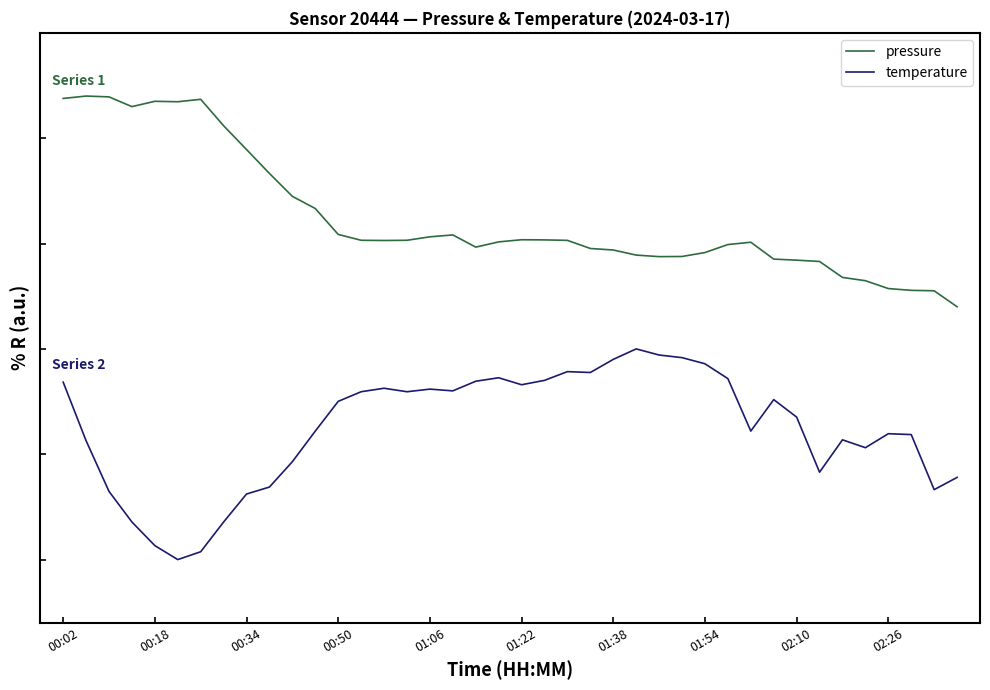

What are all the series names shown in the legend?

pressure, temperature